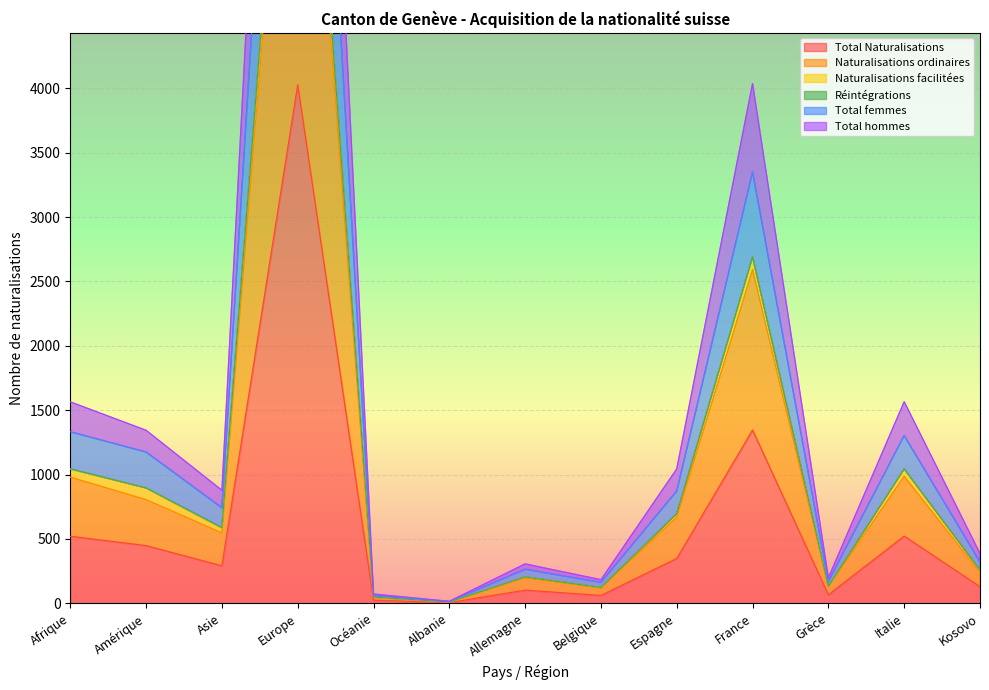

The value of Total Naturalisations at Amérique is 584. True or false?

False